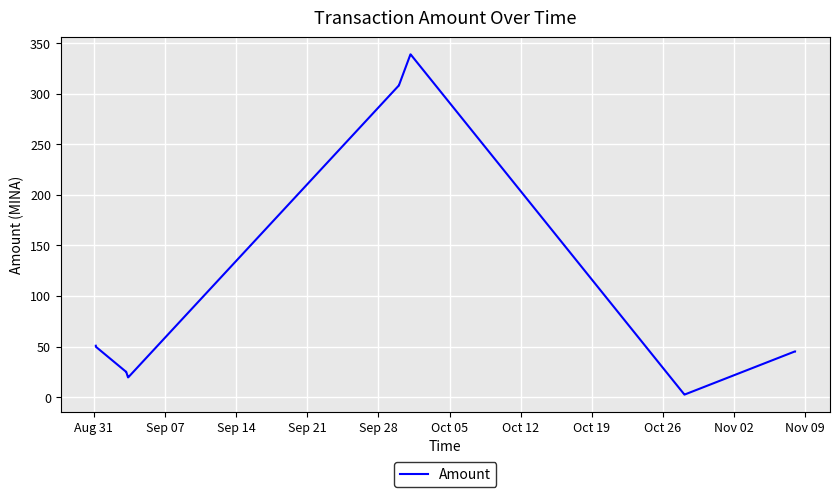

What is the maximum value shown in the chart?

339.0